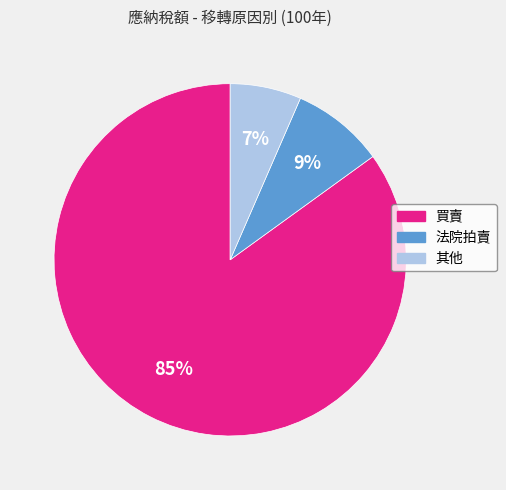

Is there a majority slice in this chart?

Yes